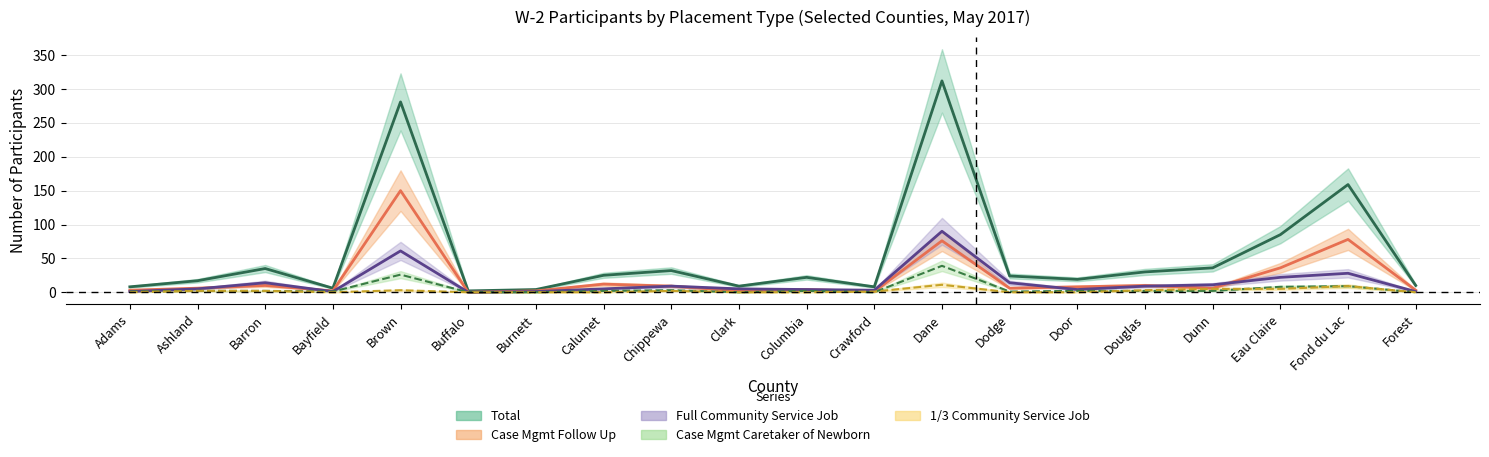

Which series has the largest total across all categories?

Total